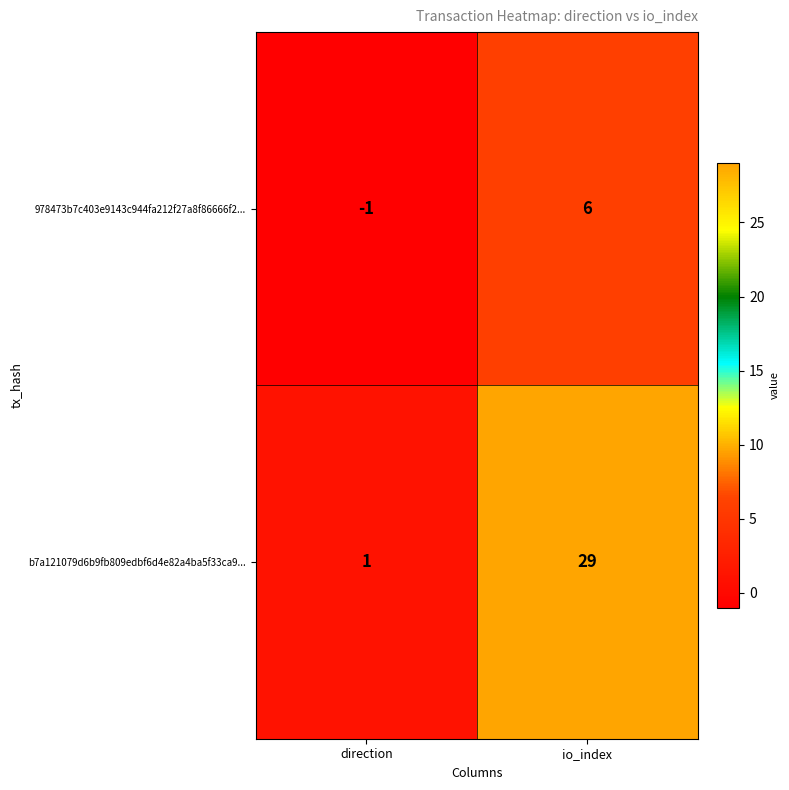

Rank the series by their average value, from highest to lowest.

b7a121079d6b9fb809edbf6d4e82a4ba5f33ca9..., 978473b7c403e9143c944fa212f27a8f86666f2...